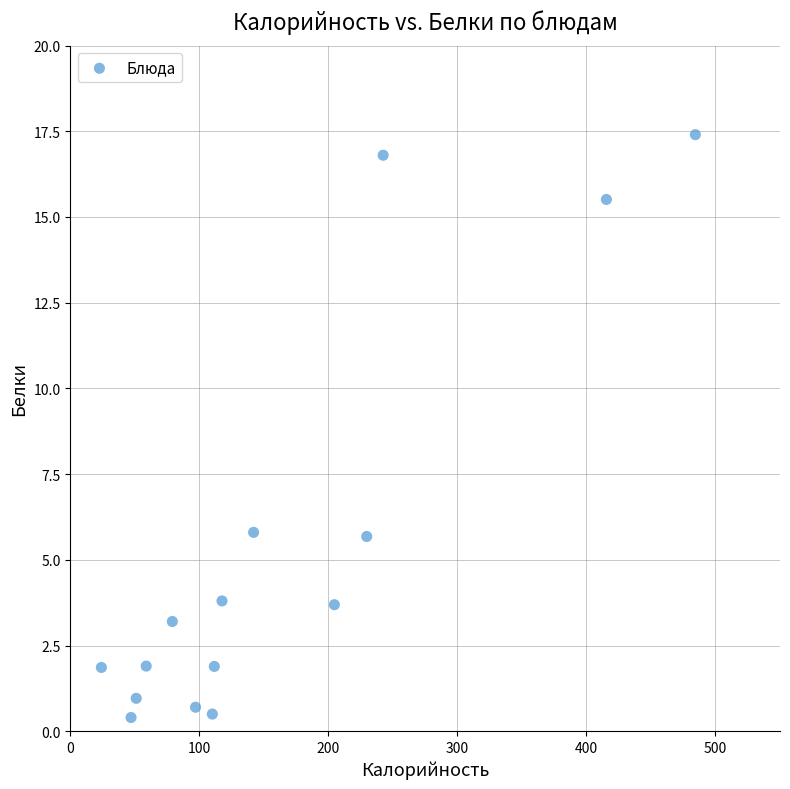

What is the range of Y values (max minus min)?

17.0